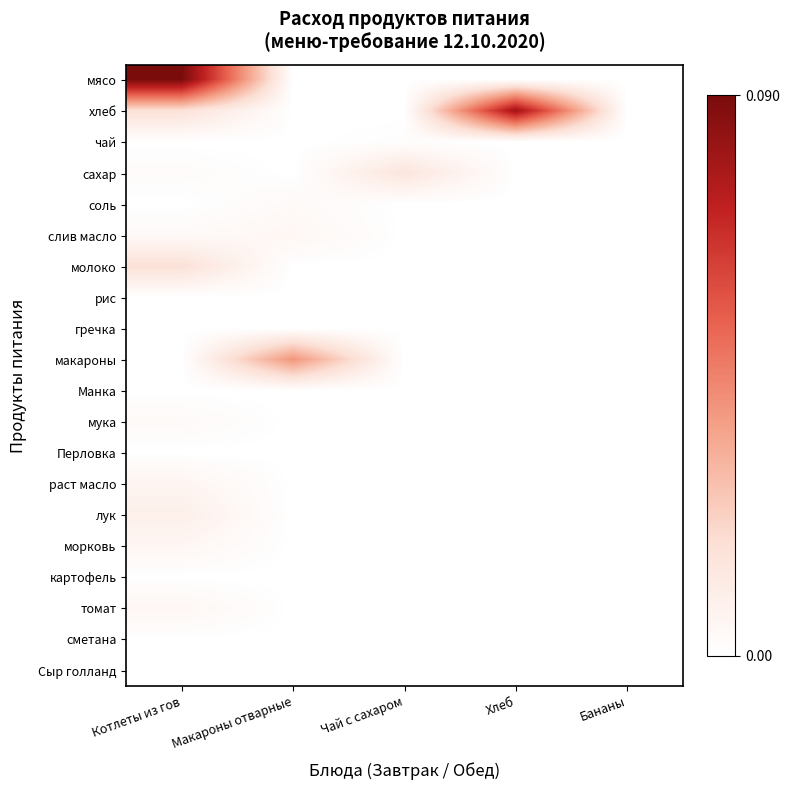

Which series has the largest range (max minus min)?

мясо